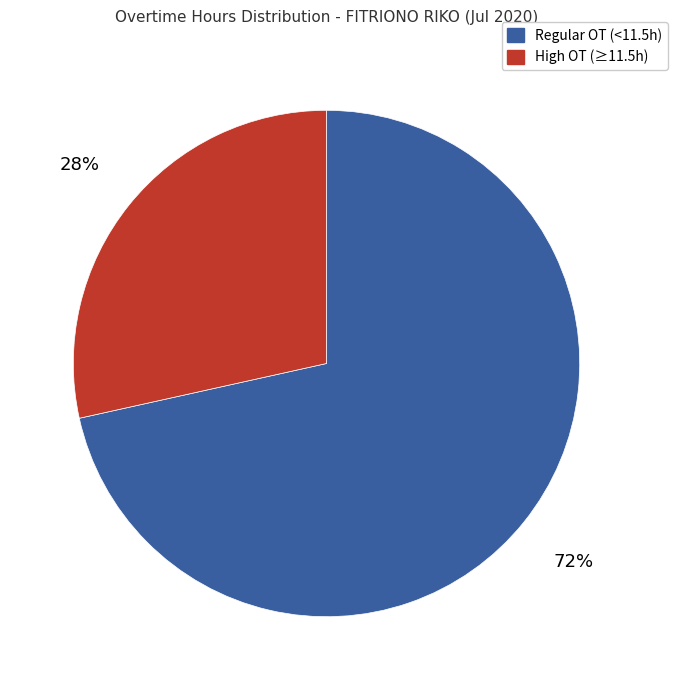

To the nearest percent, what is the average slice percentage?

50%